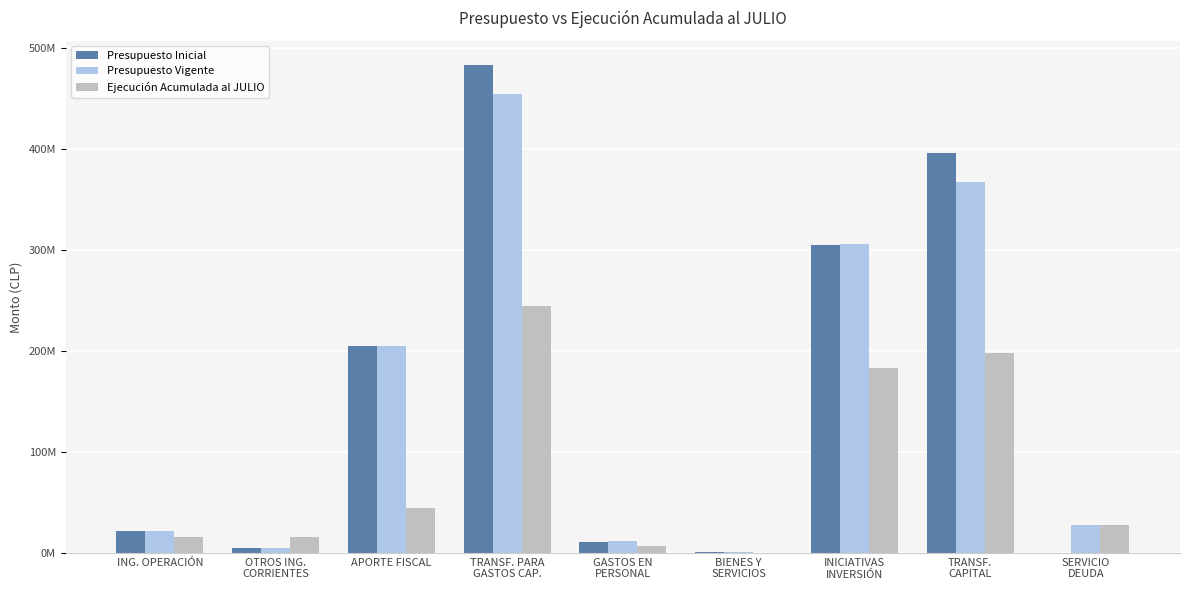

What are all the series names shown in the legend?

Presupuesto Inicial, Presupuesto Vigente, Ejecución Acumulada al JULIO